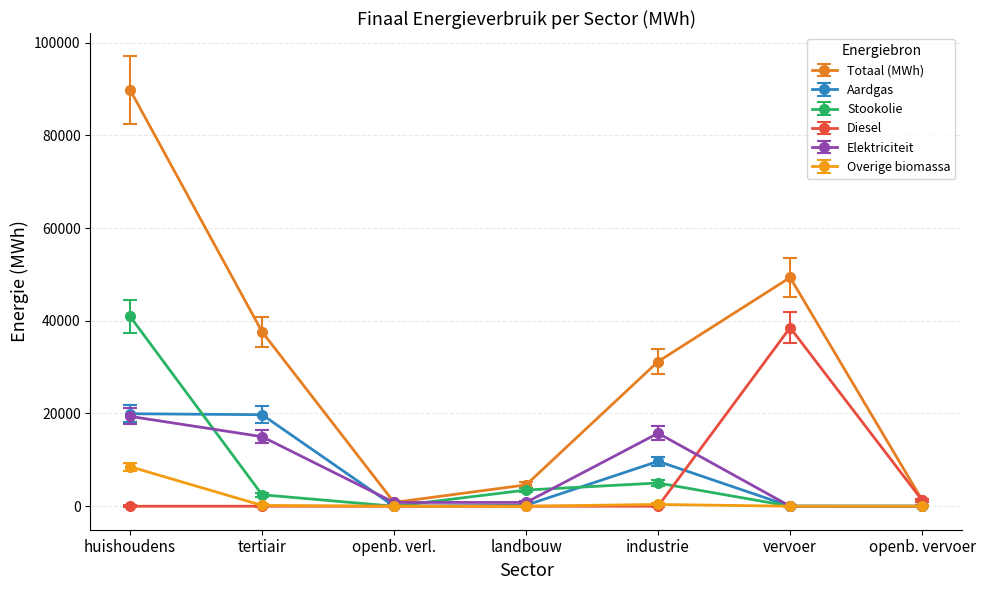

At which category is the sum across all series the highest?

huishoudens